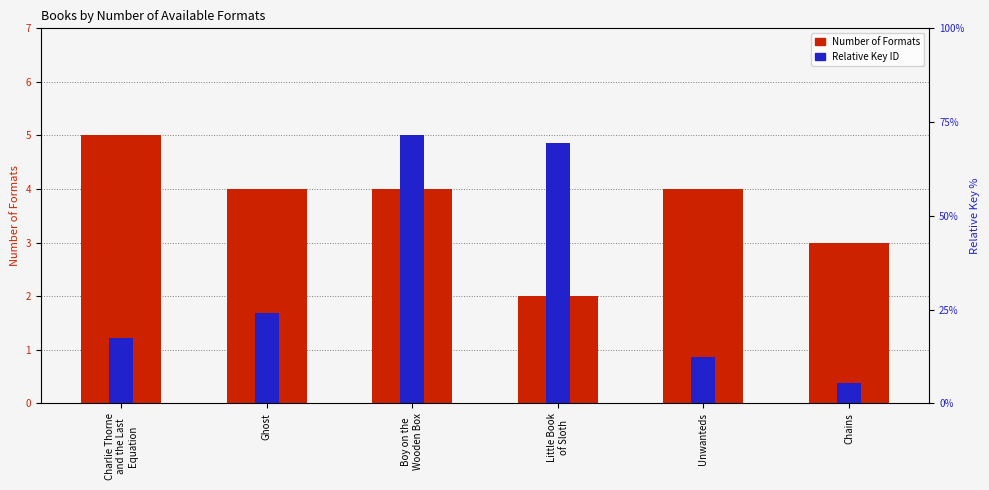

Reading right to left, list all the values displayed in this chart.

Number of Formats: 3.0	4.0	2.0	4.0	4.0	5.0
Relative Key ID: 0.4	0.9	4.9	5.0	1.7	1.2